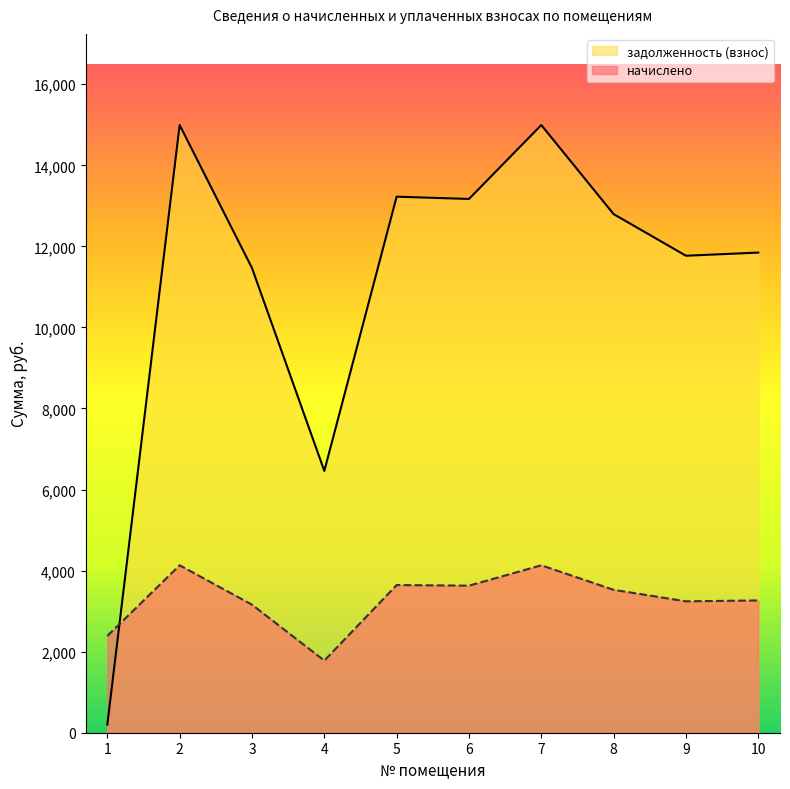

What value does the начислено series have at 10?

3263.9